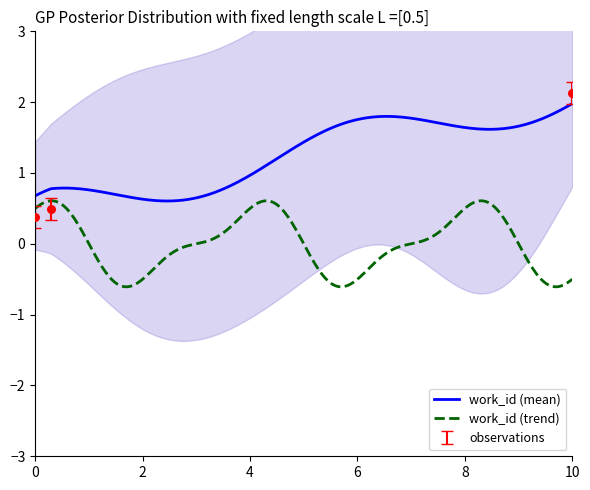

True or false: work_id (mean) and work_id (trend) cross at least once.

False